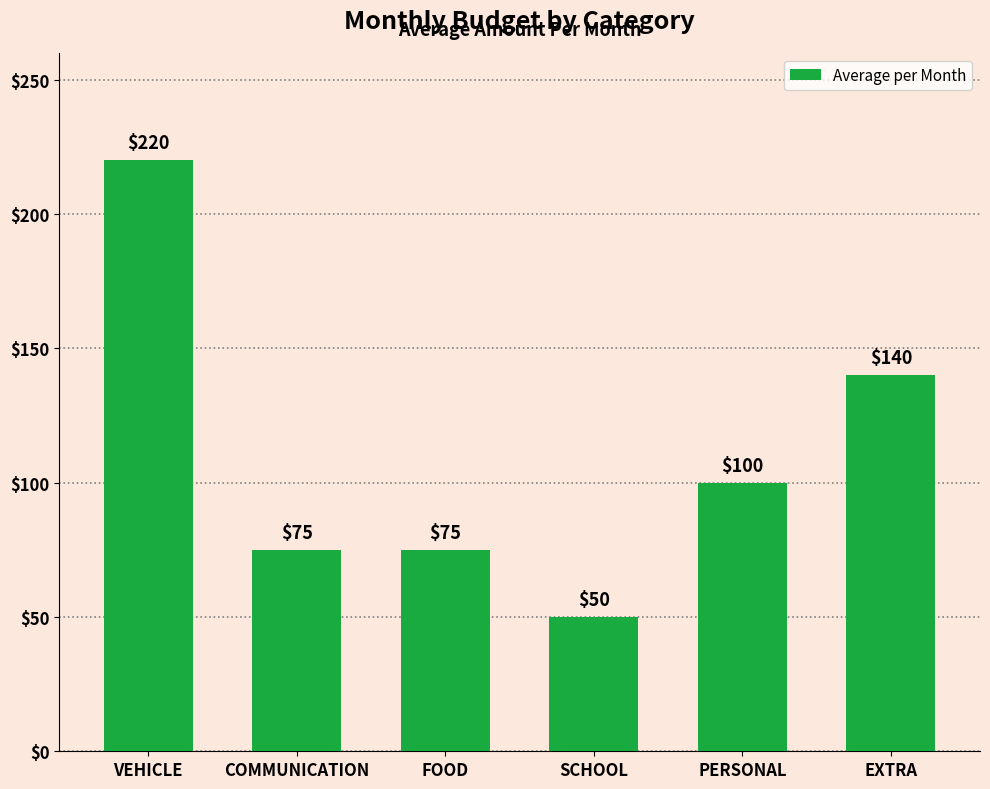

The chart shows a value of 155 at PERSONAL. True or false?

False